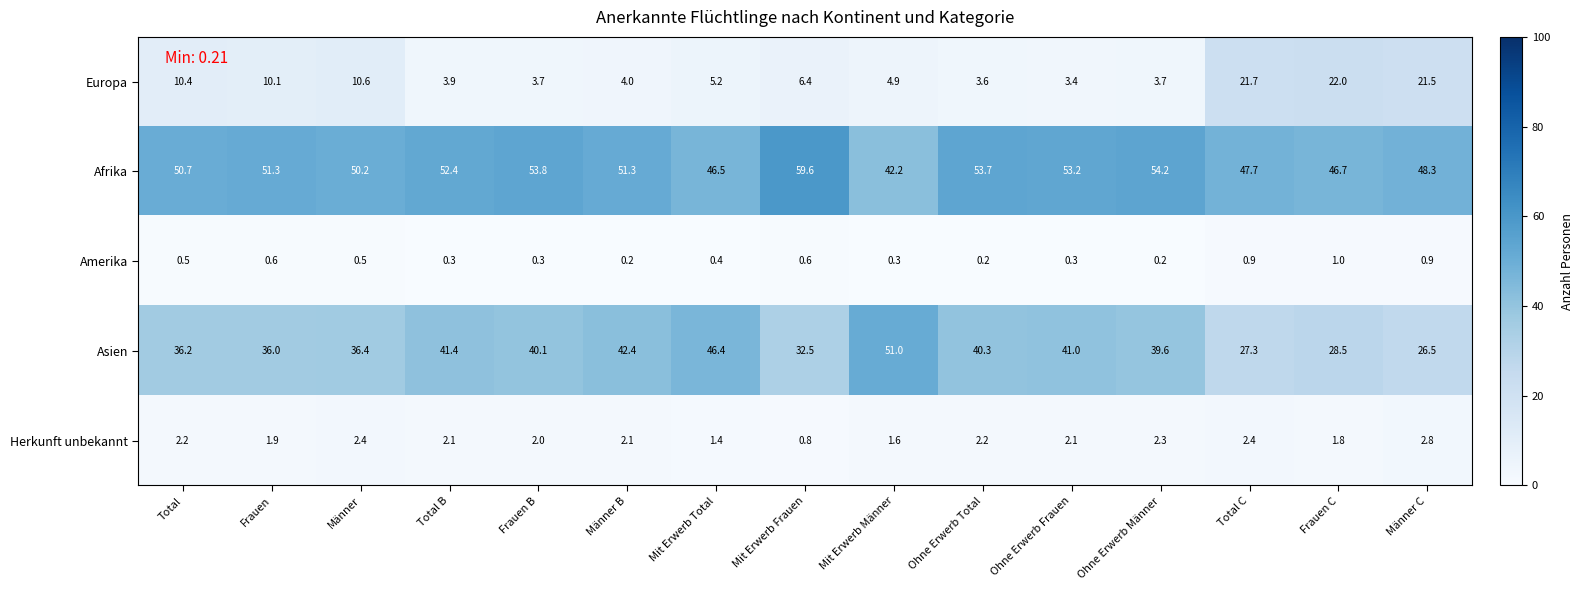

The Europa series shows 4.9 at Ohne Erwerb Total. True or false?

False